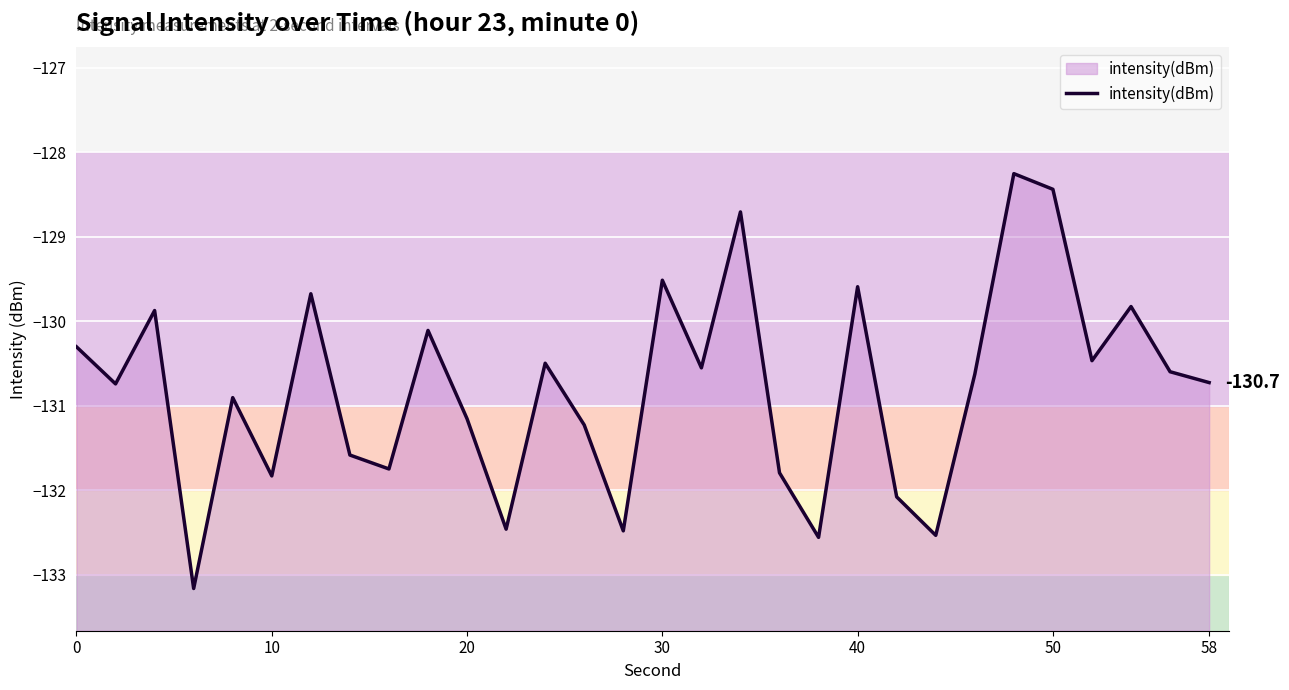

What is the greatest value displayed?

-128.3